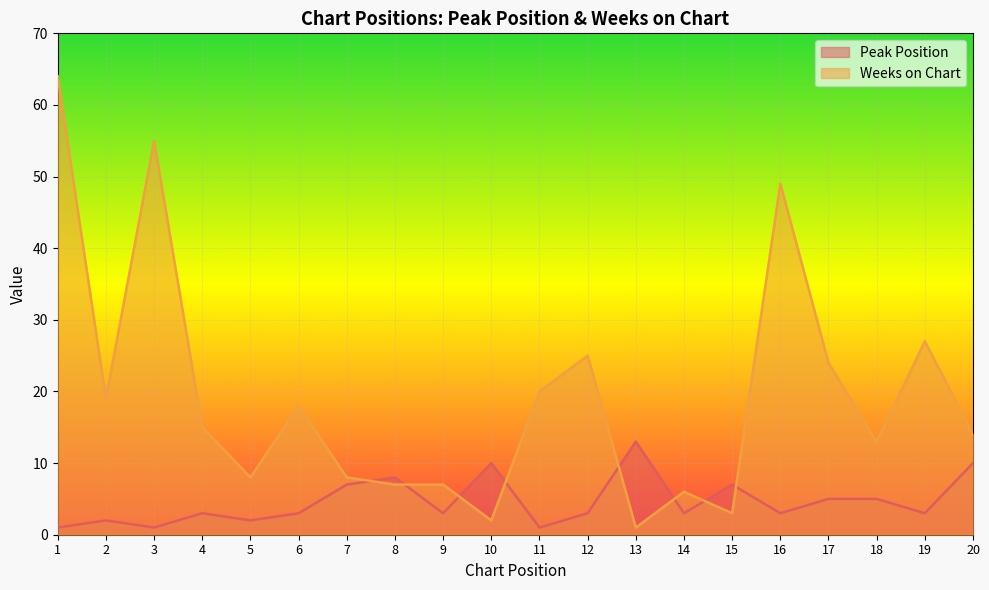

Which category has the highest value across all series?

1